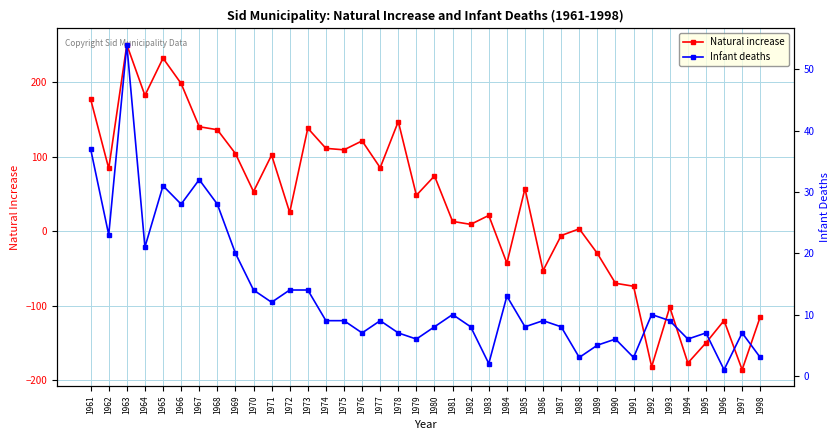

How many lines are shown in the chart?

2